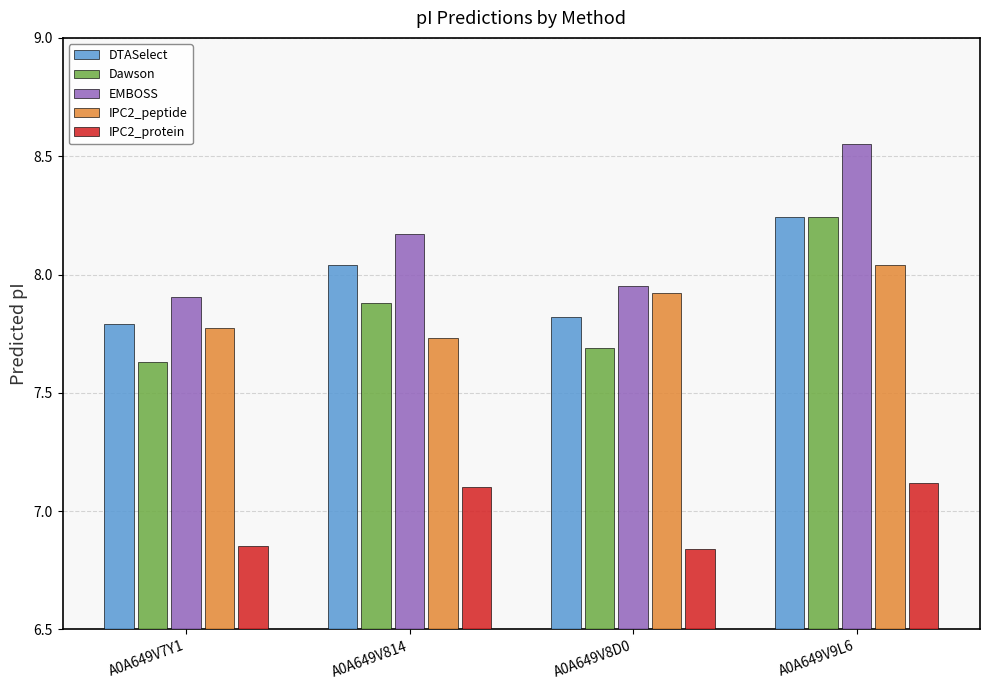

Which series has the largest total across all categories?

EMBOSS